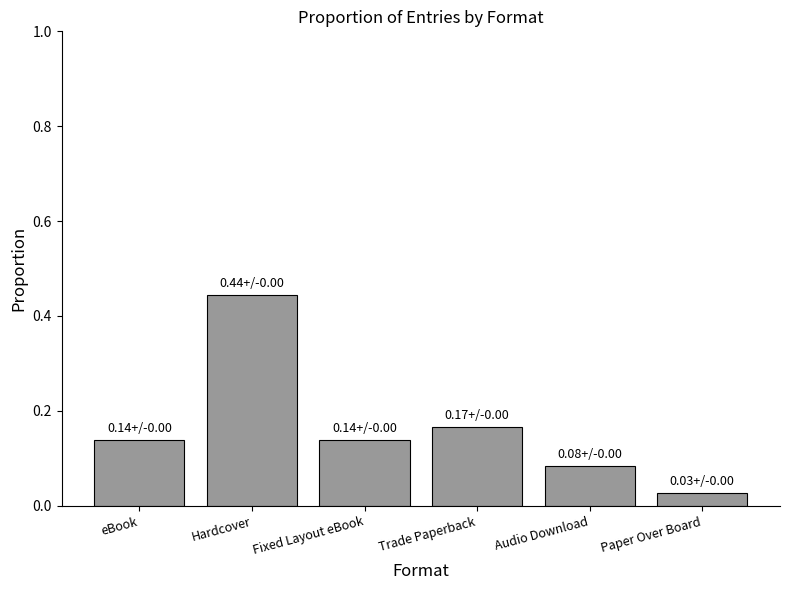

What is the change in value from eBook to Audio Download?

-0.1